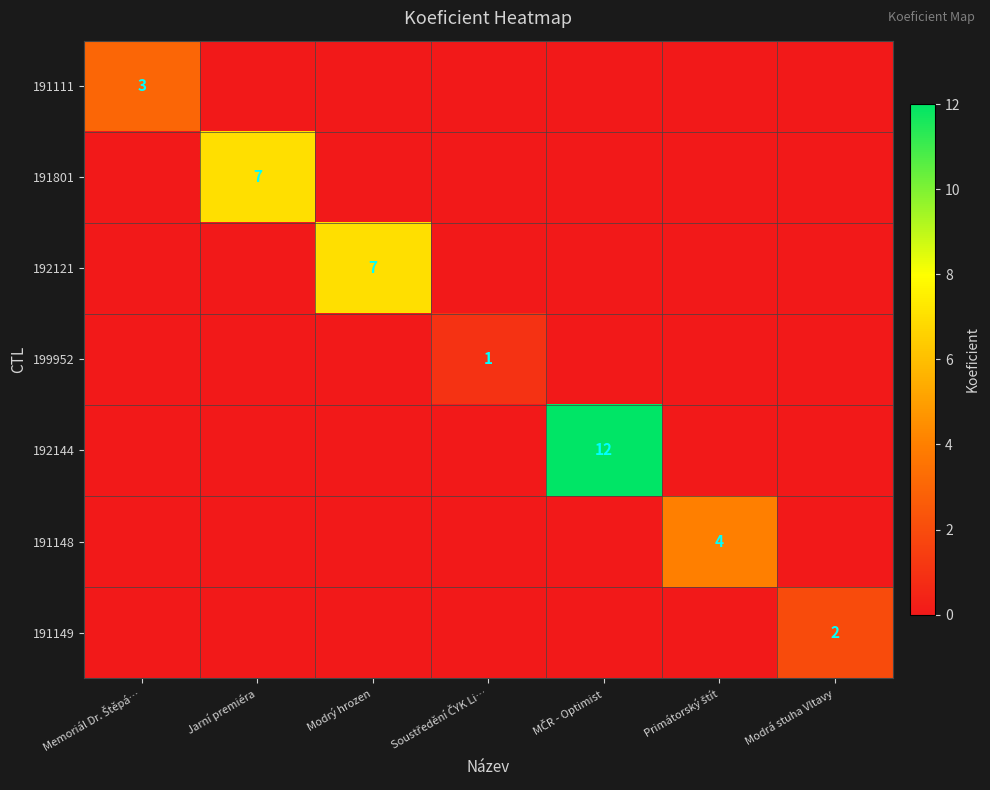

The 192121 series shows -3 at Memoriál Dr. Štěpá…. True or false?

False